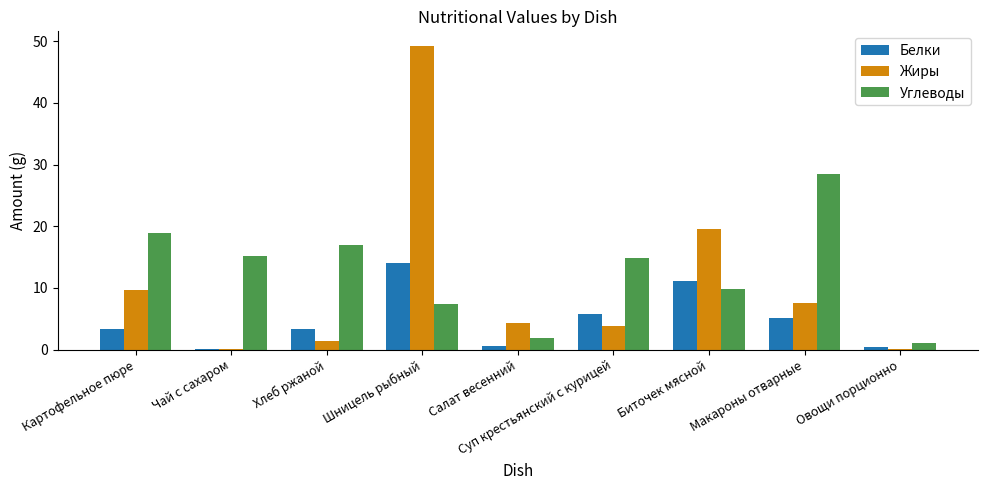

Is the value of Белки at Салат весенний greater than the value of Углеводы at Салат весенний?

No